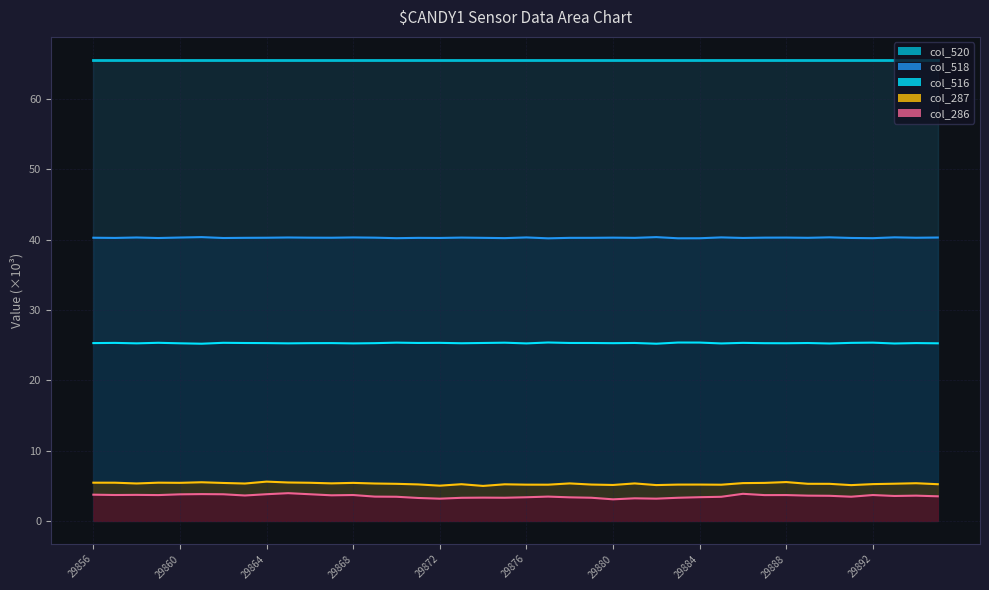

Rank the series by their maximum value, from highest to lowest.

col_520 line, col_518 line, col_516 line, col_287 line, col_286 line